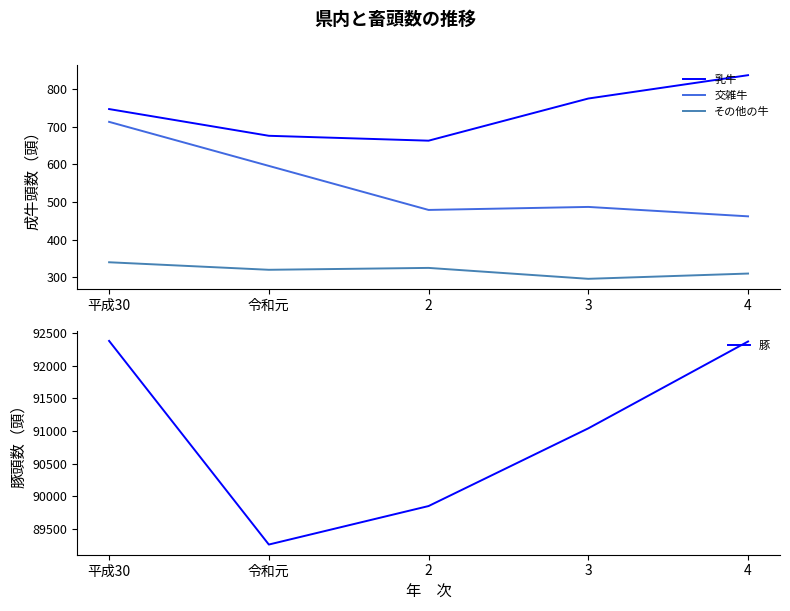

Reading left to right, what are all the values shown in this chart?

乳牛: 平成30=747	令和元=676	2=663	3=775	4=837
交雑牛: 平成30=713	令和元=596	2=479	3=487	4=462
その他の牛: 平成30=340	令和元=320	2=325	3=296	4=310
豚: 平成30=92377	令和元=89261	2=89850	3=91039	4=92368